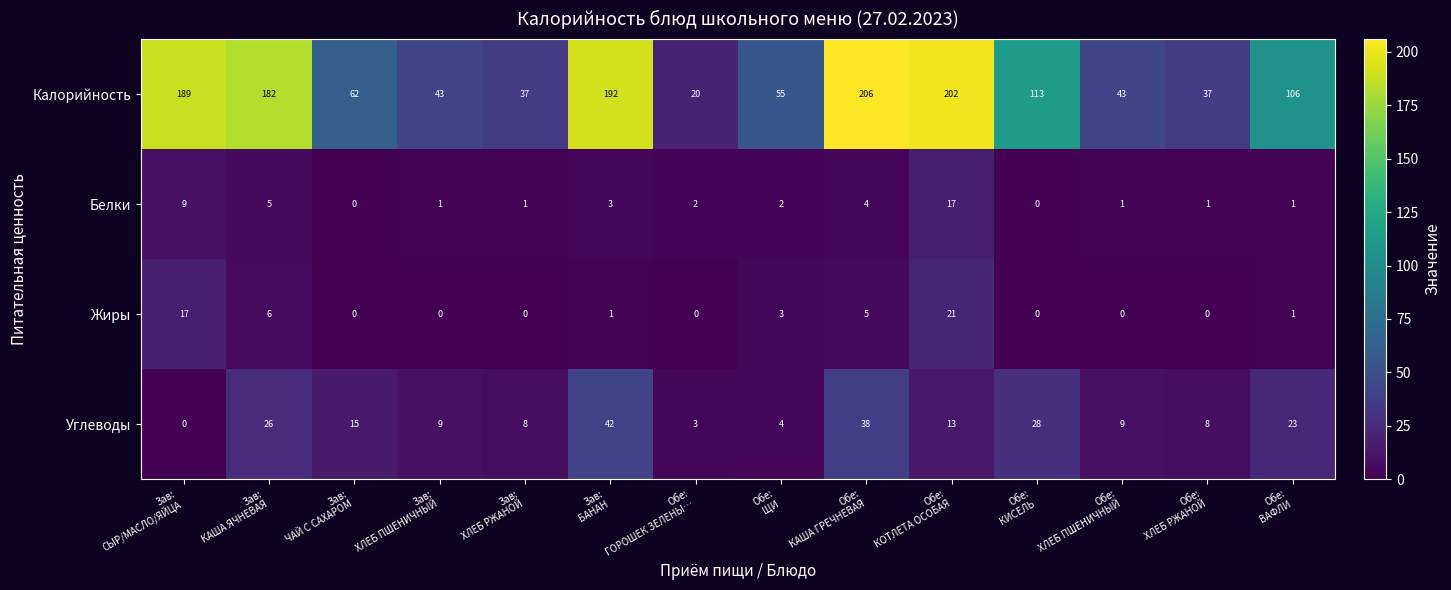

Which series has the largest range (max minus min)?

Калорийность